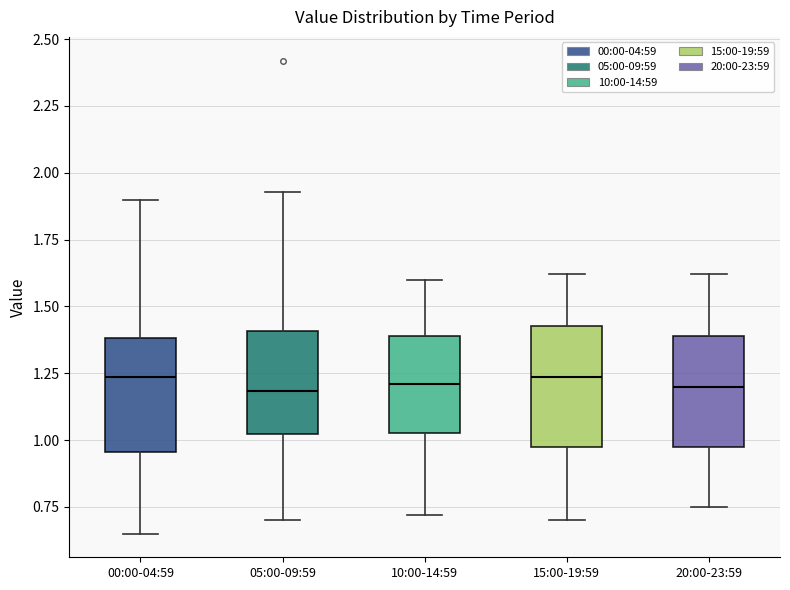

Reading left to right, transcribe this box plot: for each box, give where its median line is, the range the box spans, and where its two whiskers end, as read against the y-axis. The values are not printed on the chart, so give them approximately, as read against the axis.

00:00-04:59: median 1.25, box 0.95 to 1.40, whiskers 0.65 to 1.90
05:00-09:59: median 1.20, box 1.00 to 1.40, whiskers 0.70 to 1.95
10:00-14:59: median 1.20, box 1.05 to 1.40, whiskers 0.70 to 1.60
15:00-19:59: median 1.25, box 0.95 to 1.45, whiskers 0.70 to 1.60
20:00-23:59: median 1.20, box 0.95 to 1.40, whiskers 0.75 to 1.60